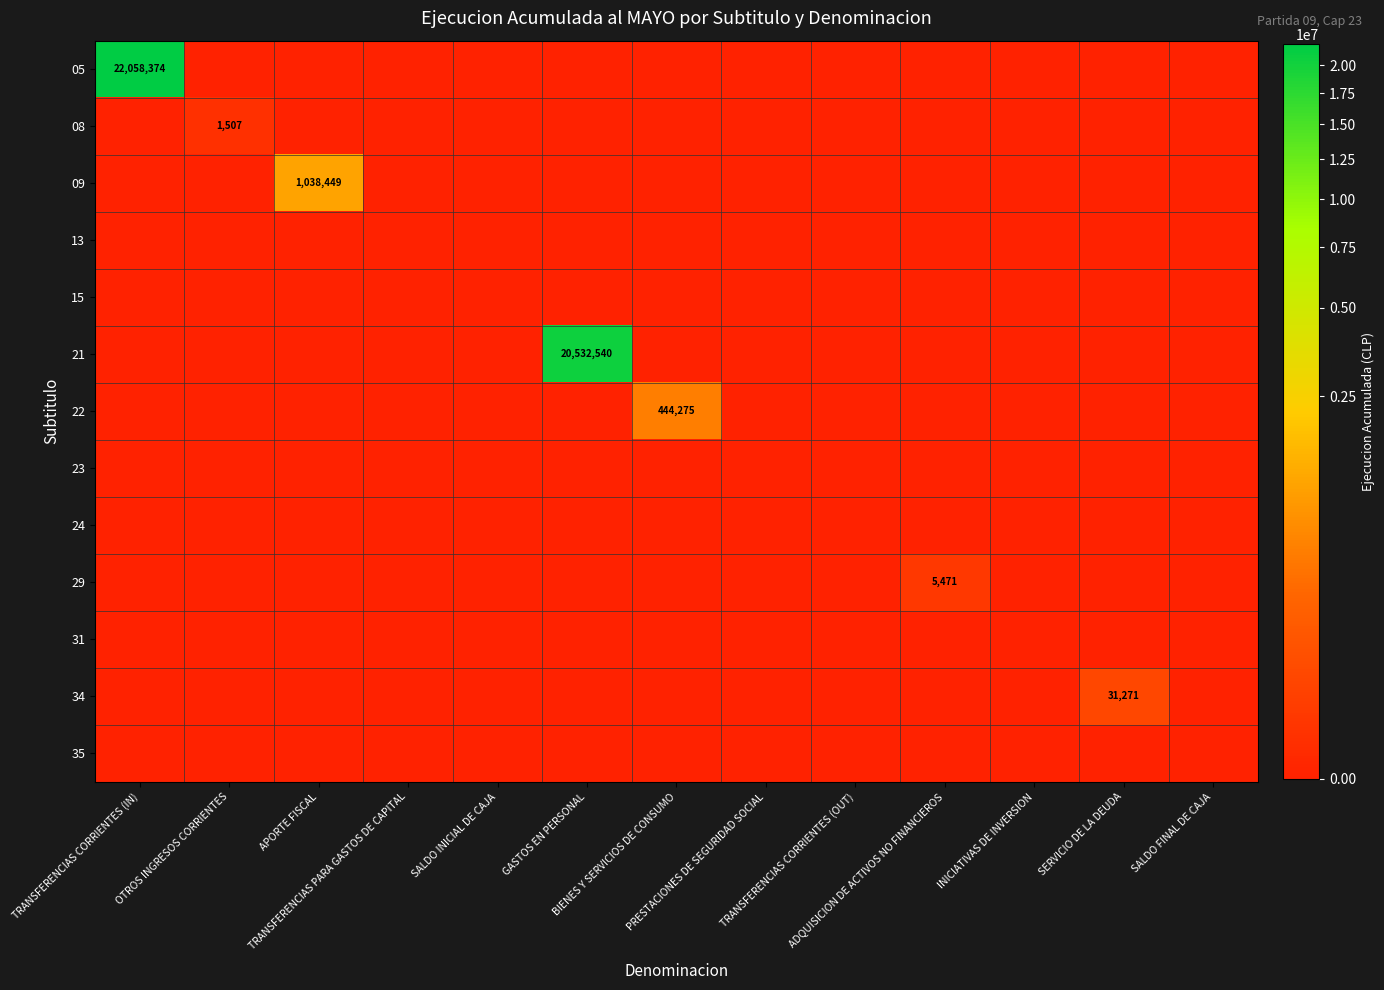

Between SERVICIO DE LA DEUDA and TRANSFERENCIAS CORRIENTES (IN), which is larger?

TRANSFERENCIAS CORRIENTES (IN)